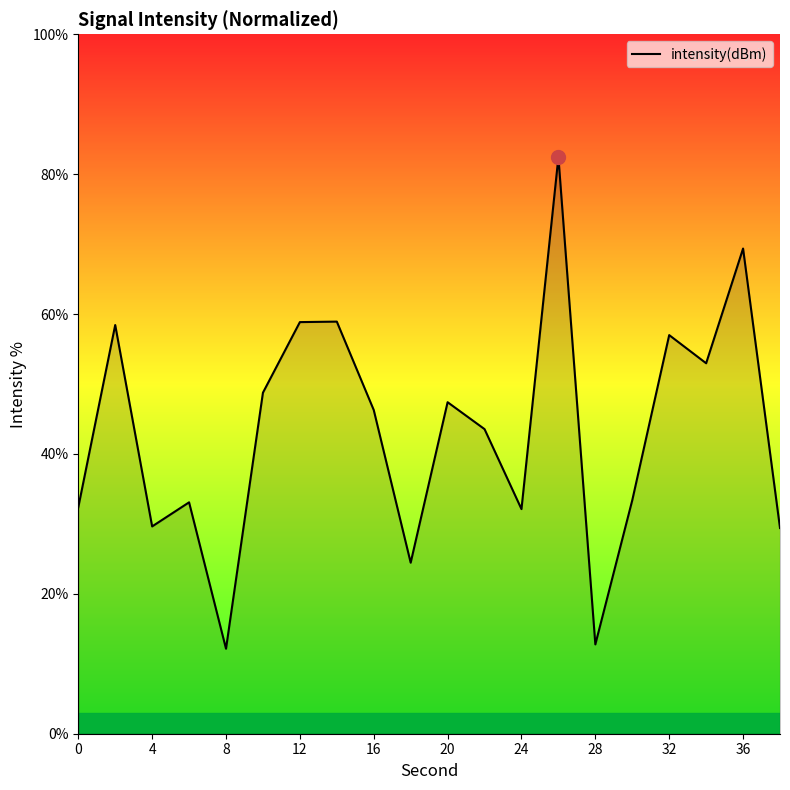

Count the number of data series in this chart.

1